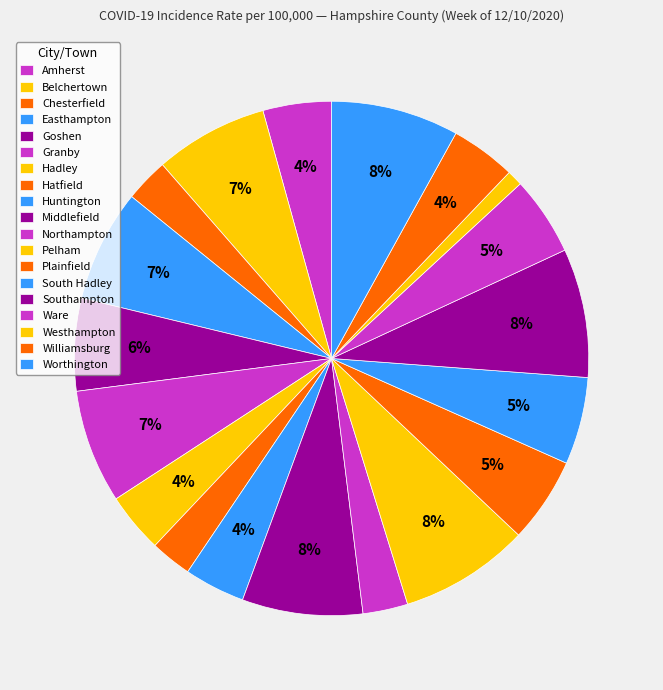

True or false: Pelham accounts for 8% of the total.

True